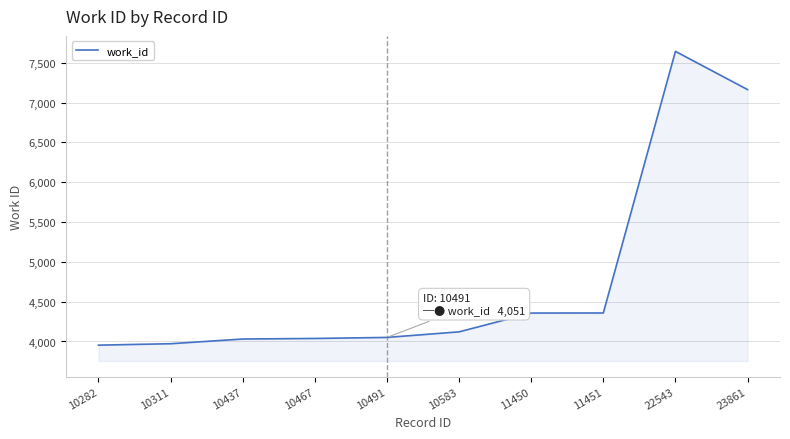

At which label is the value closest to 5798?

23861